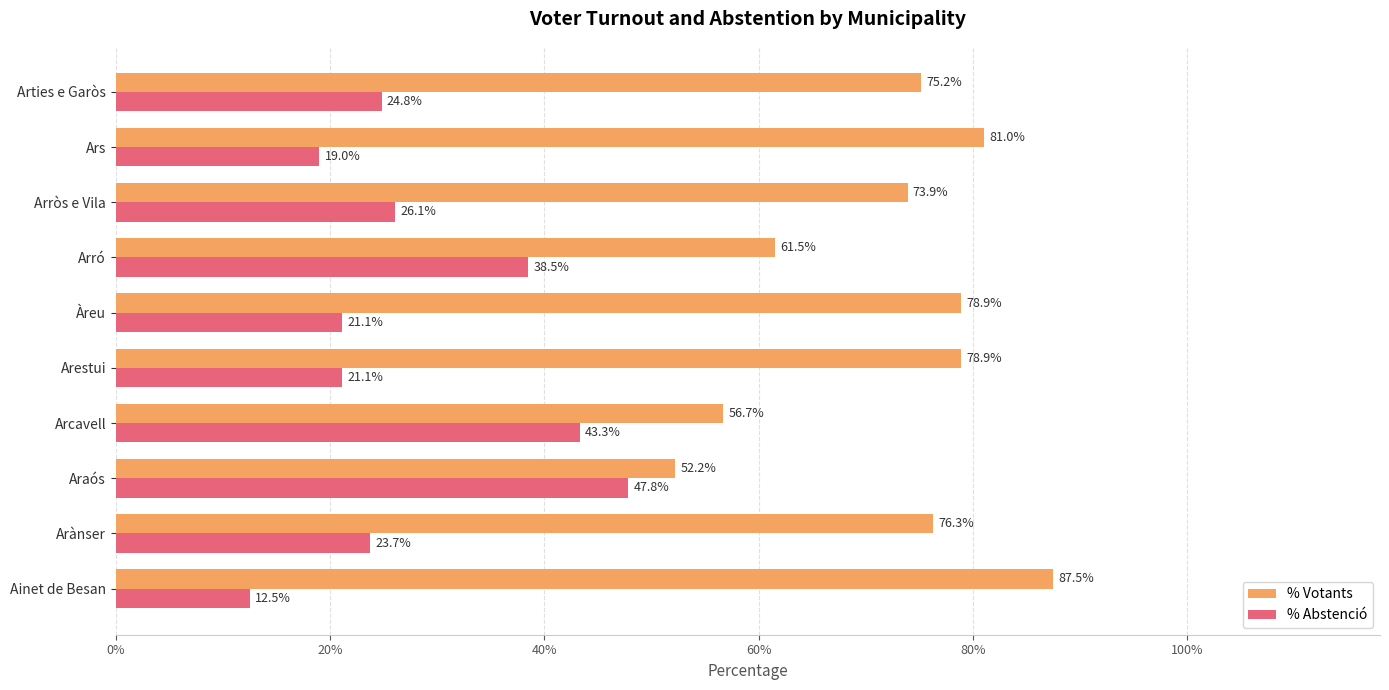

What are all the series names shown in the legend?

% Votants, % Abstenció